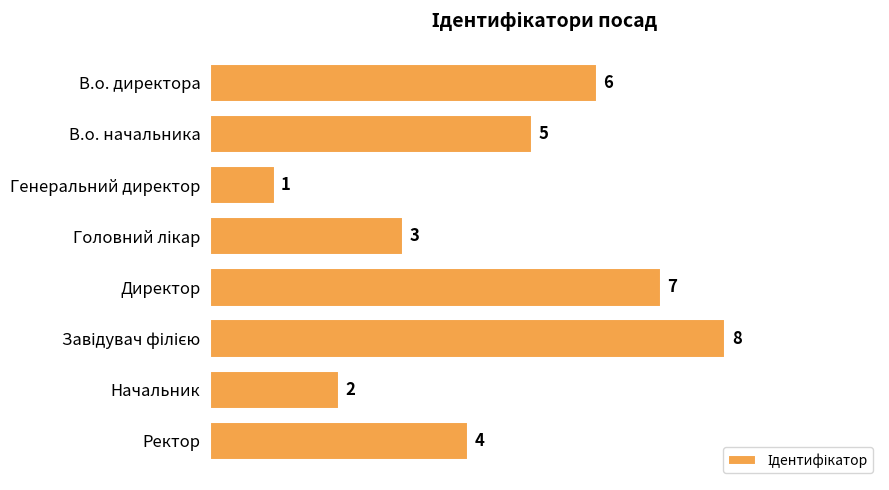

Reading top to bottom, transcribe all the data shown in this chart.

6	5	1	3	7	8	2	4